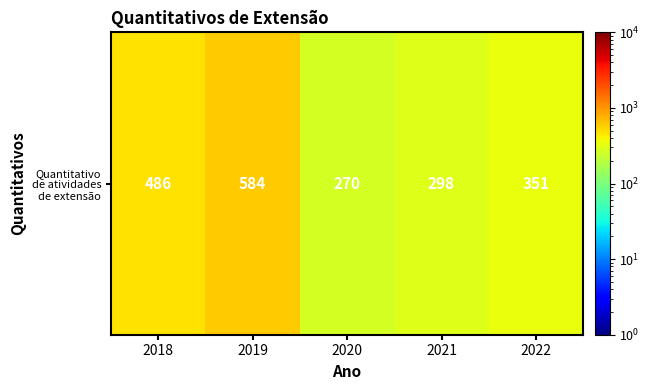

What is the difference between the values at 2020 and 2021?

28